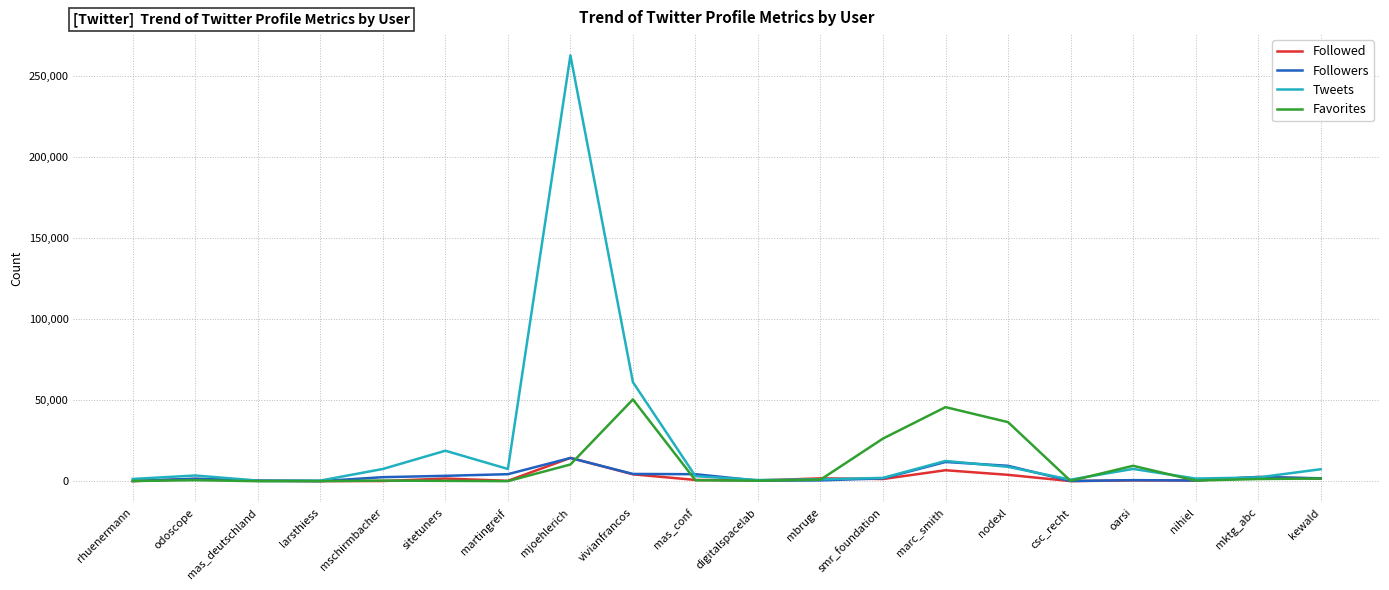

What is the highest value of the Followed series?

14397